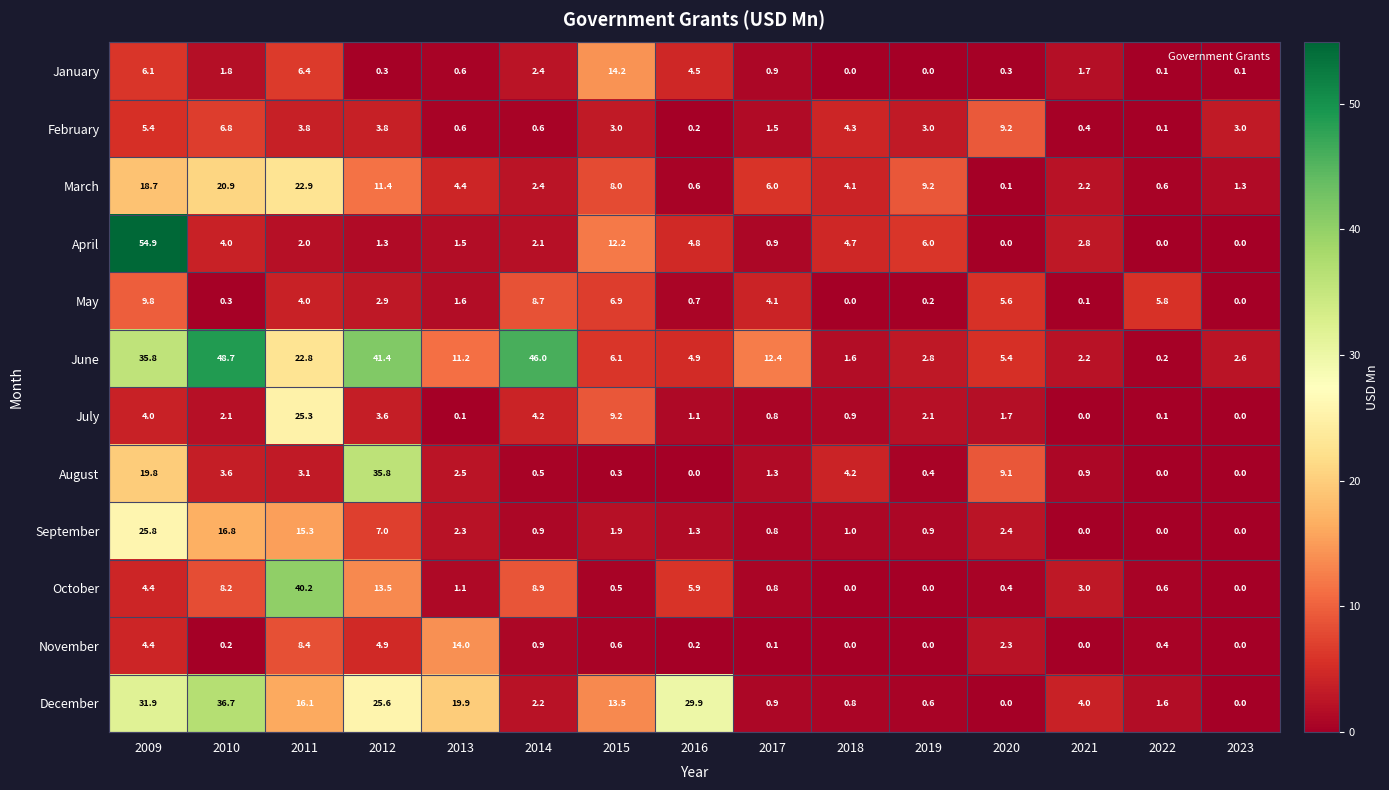

At which label does March first exceed 4?

2009